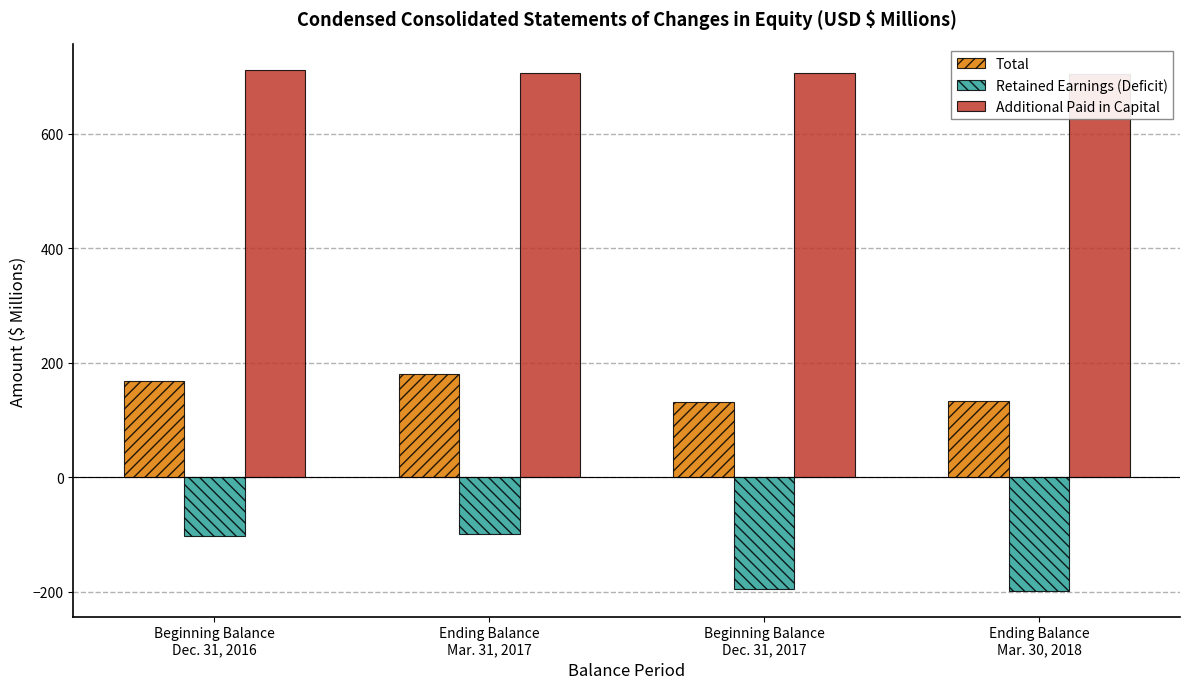

Which series has the largest range (max minus min)?

Retained Earnings (Deficit)